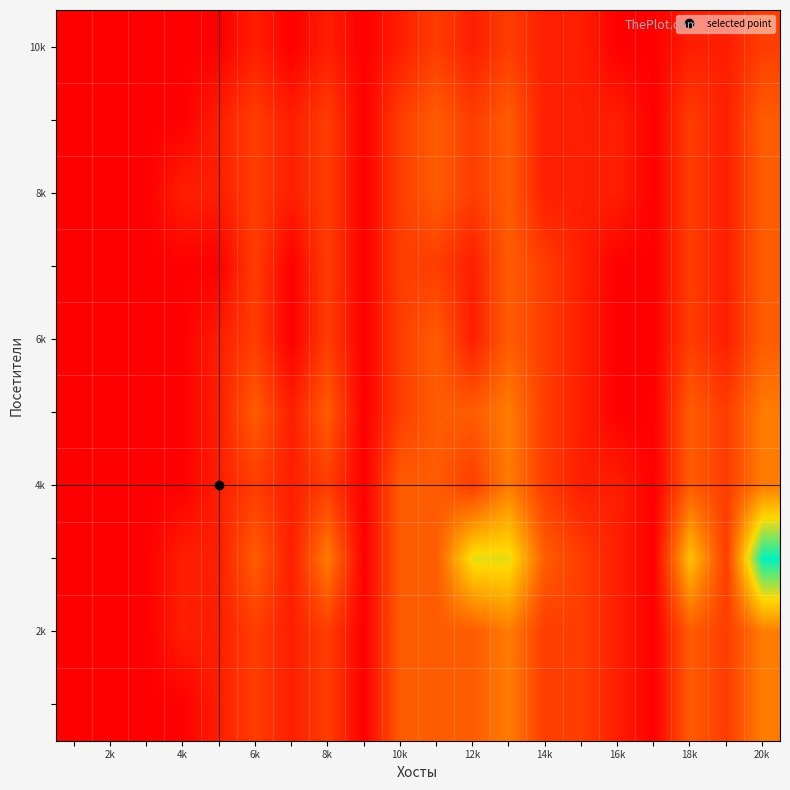

At how many categories does at least one series exceed 5?

4